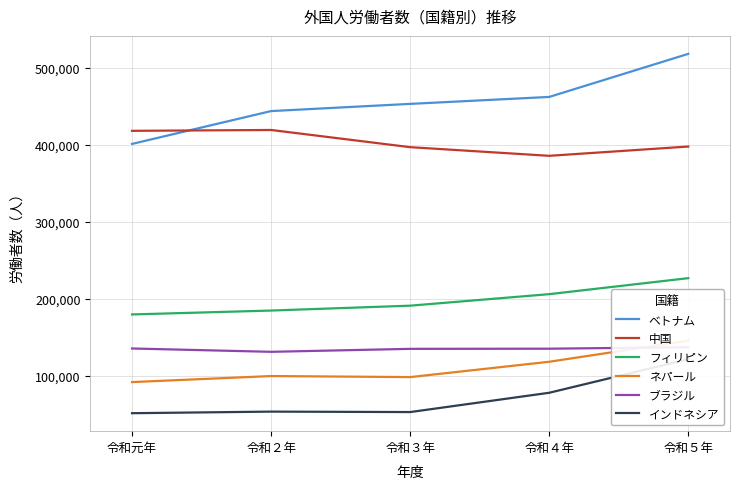

At which category is the sum across all series the highest?

令和５年